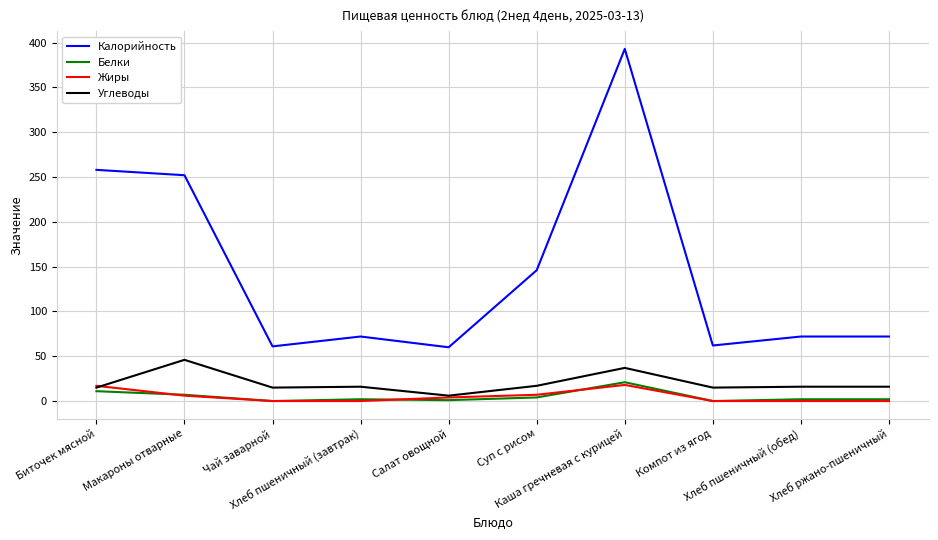

What is the maximum value for Жиры?

18